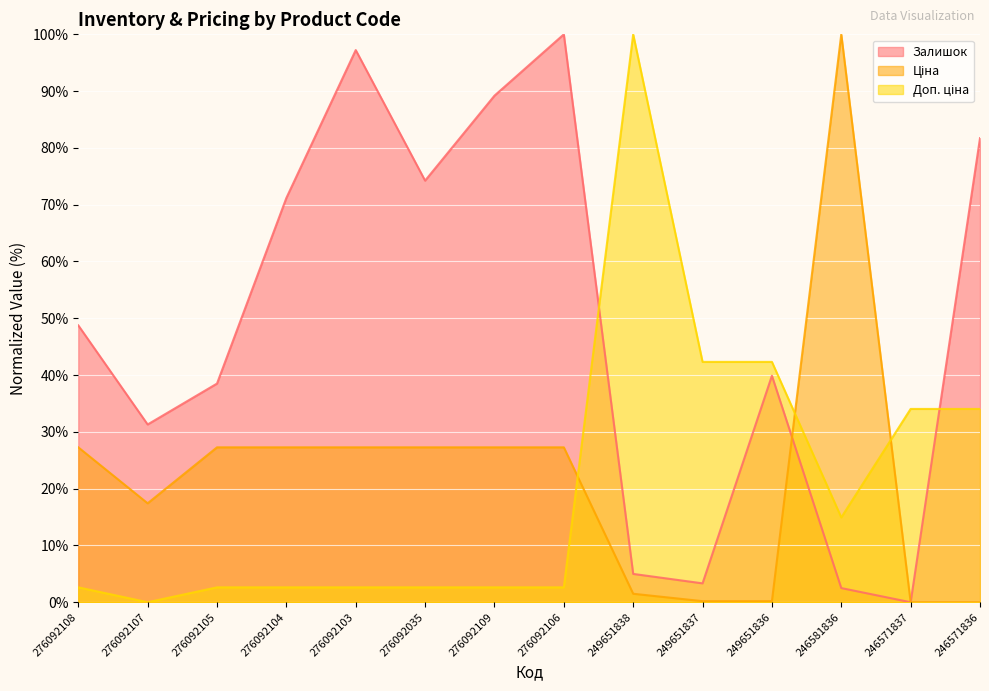

What is the label of the 1st point from the right?

246571836